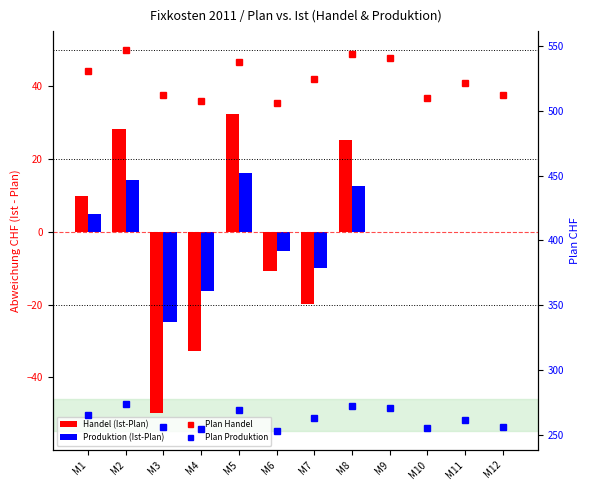

How many categories are shown in the chart?

12